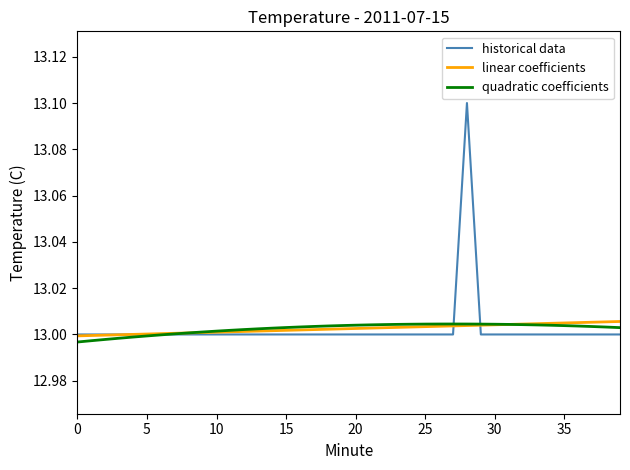

What is the sum of all historical data values?

520.1